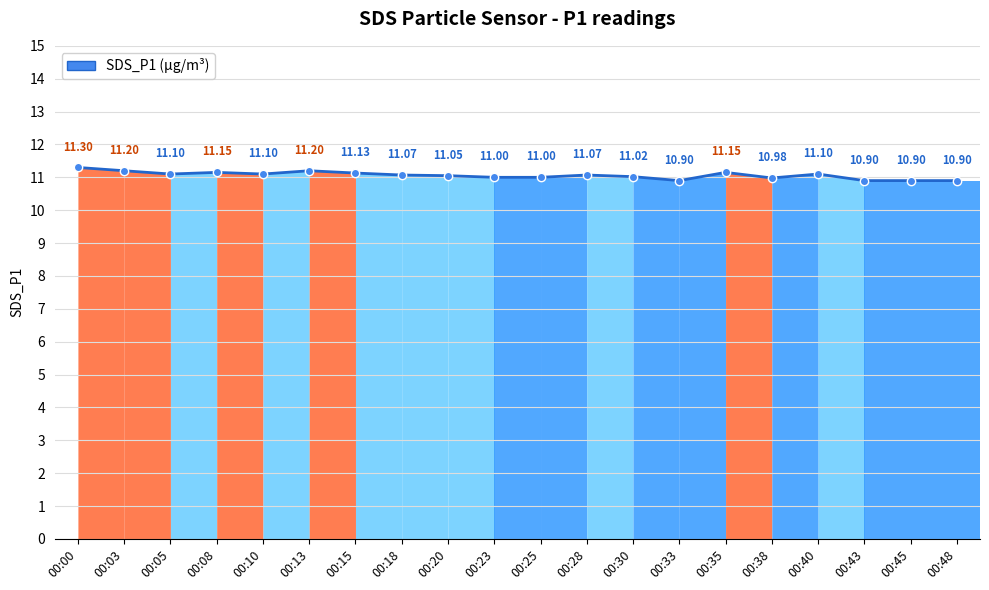

What is the value of the 12th point from the left?

11.1